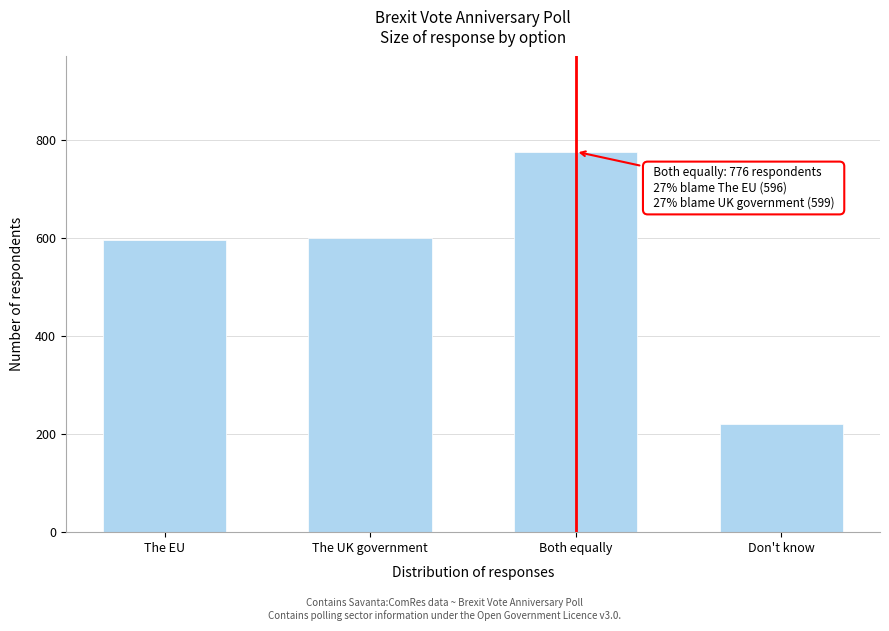

What is the value of the 2nd bar from the left?

599